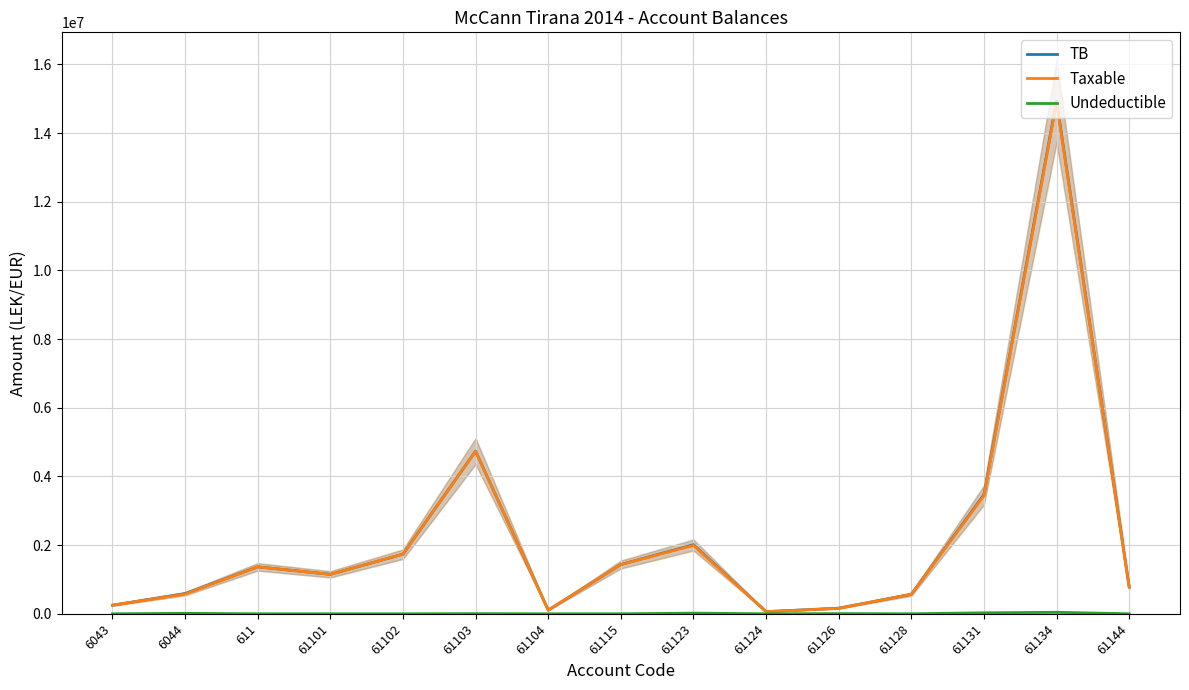

True or false: TB has more than 2 points higher than both neighbors.

True